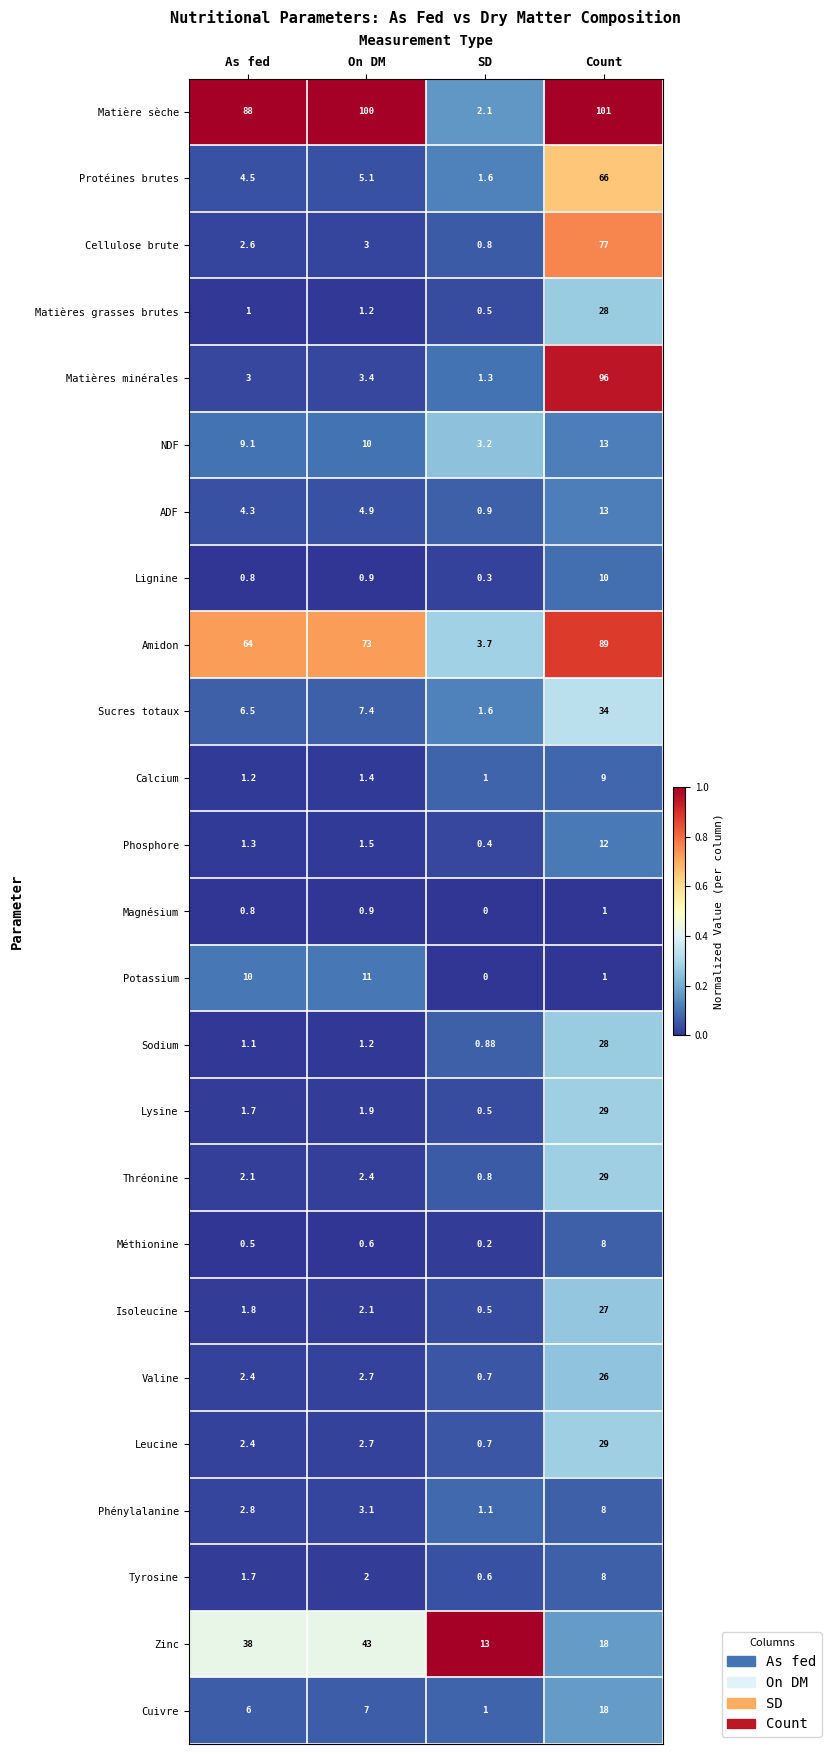

Which series has the largest total across all categories?

Matière sèche